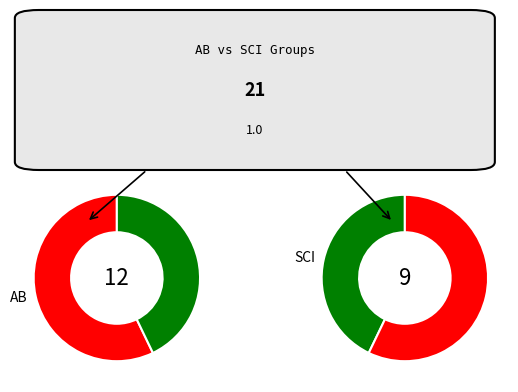

What percentage is NOT represented by 1?

57.1%